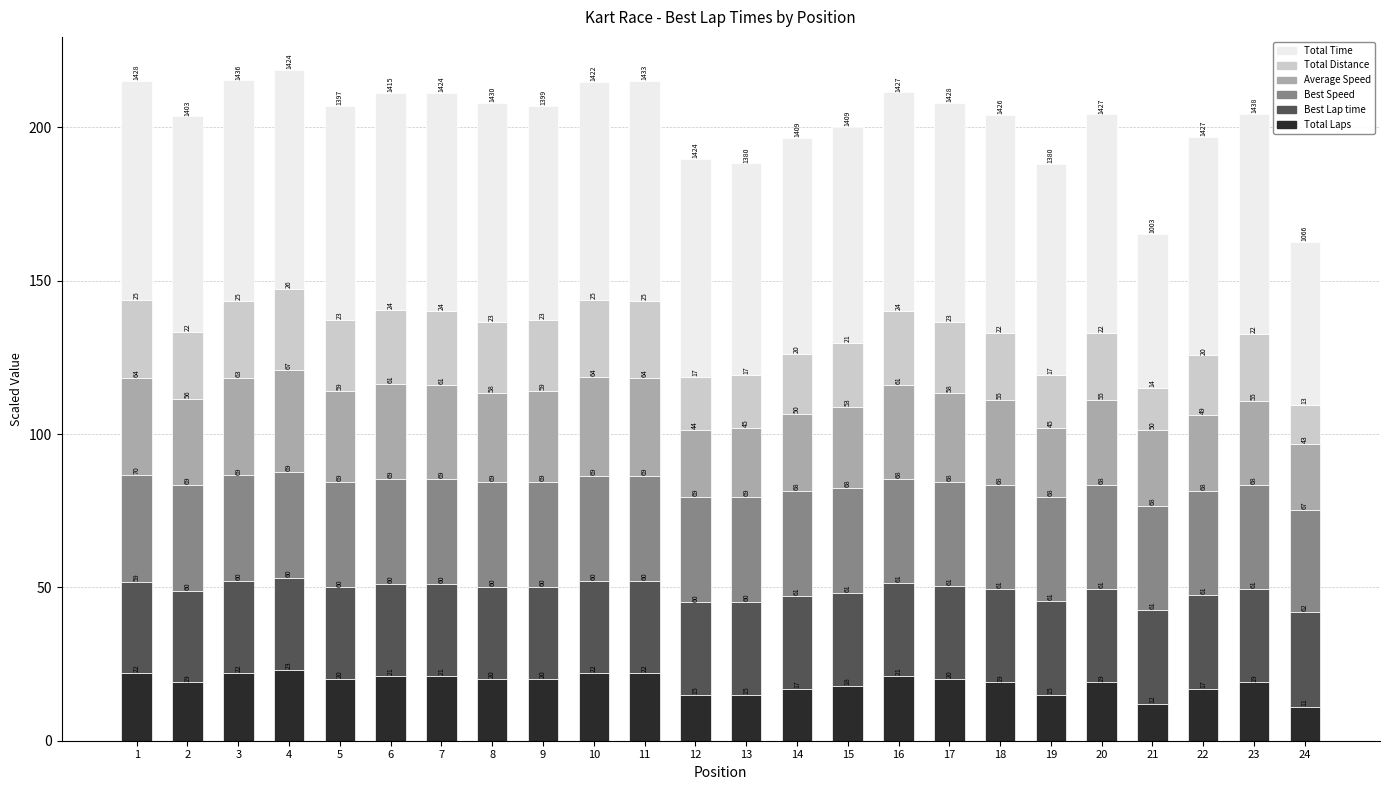

What are all the series names shown in the legend?

Total Time, Total Distance, Average Speed, Best Speed, Best Lap time, Total Laps